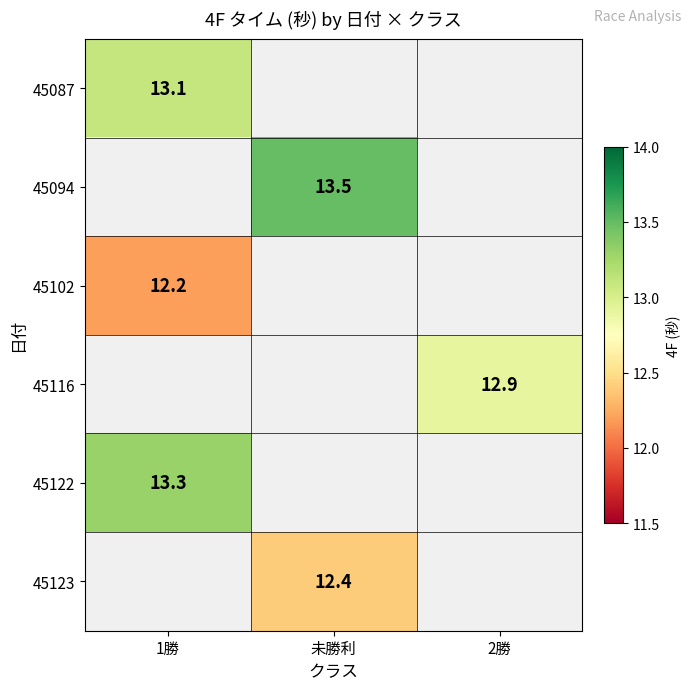

The 45123 series shows 12.4 at 未勝利. True or false?

True